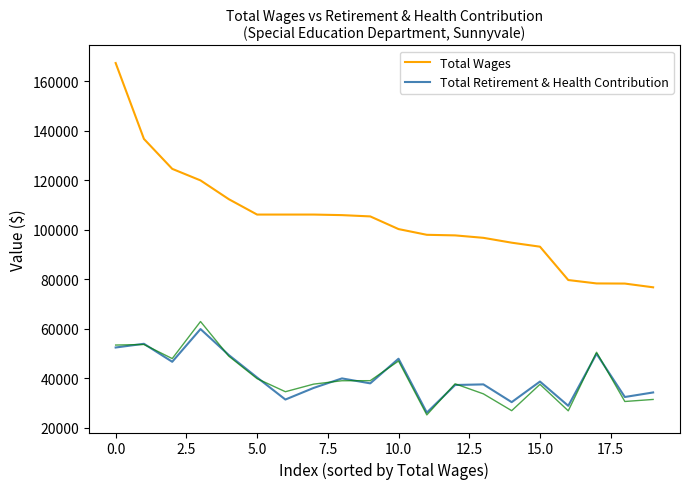

What is the lowest value of the Total Wages series?

76676